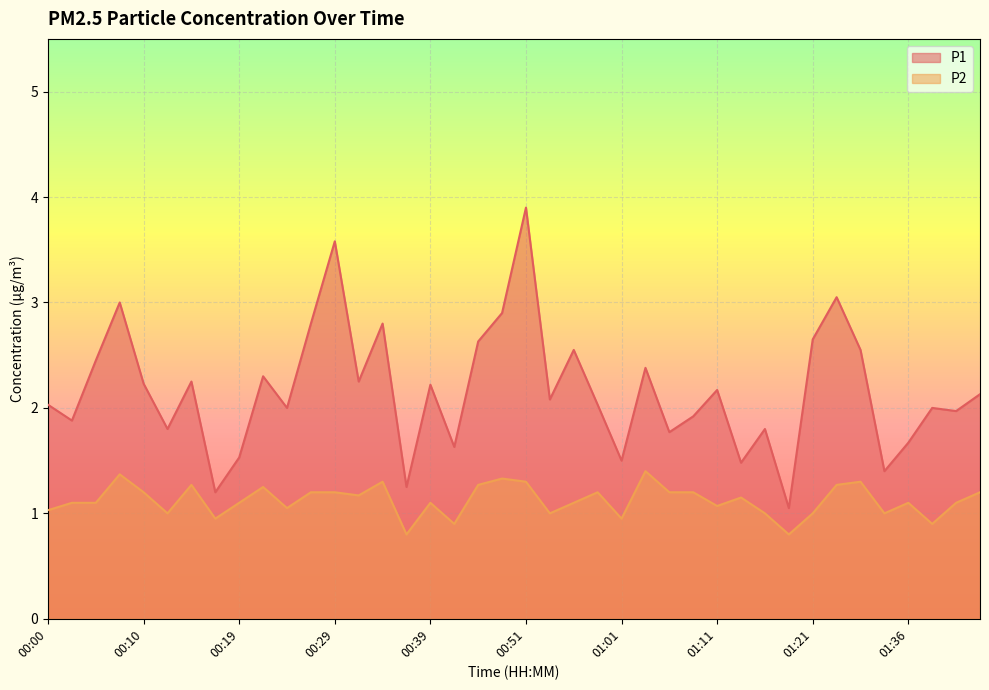

What is the label of the 14th point from the left?

00:32